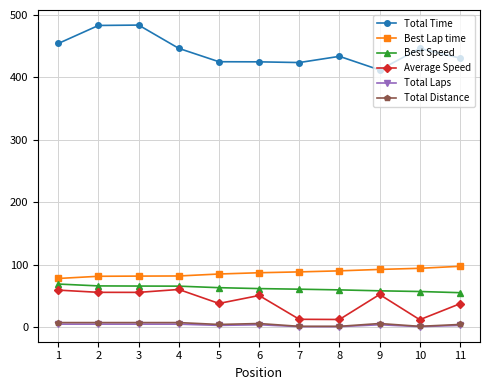

How many categories are shown in the chart?

11